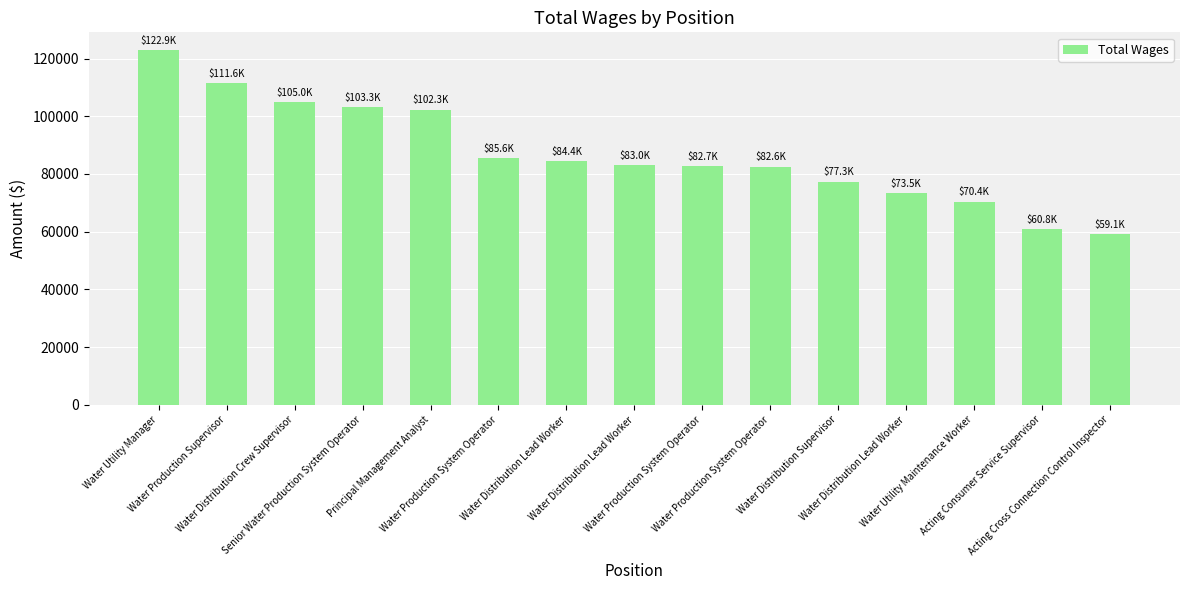

Are the bars horizontal?

No